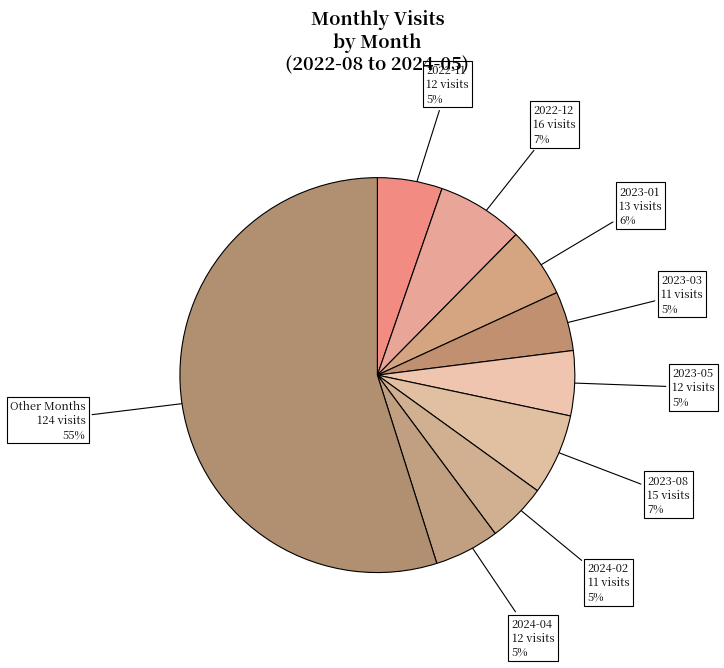

What percentage is the 2023-01 slice, to the nearest percent?

6%